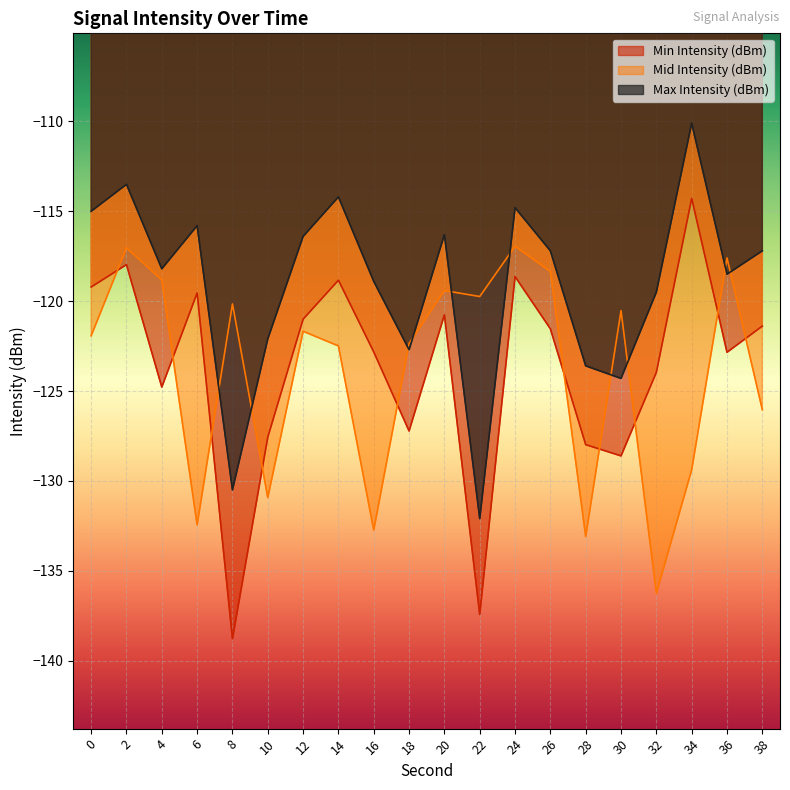

In Mid Intensity (dBm), how many points are lower than both neighbors (excluding endpoints)?

6